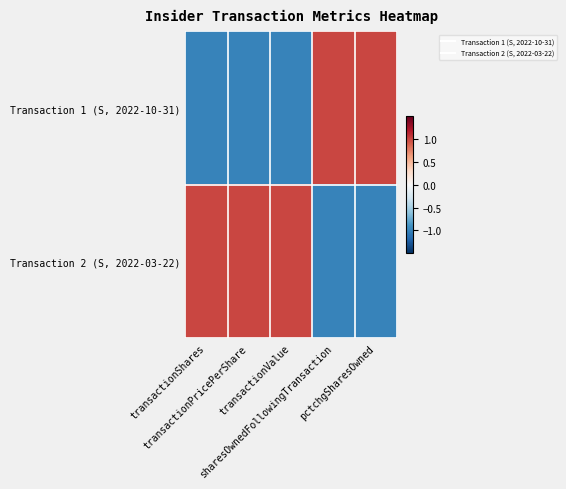

Between transactionPricePerShare and sharesOwnedFollowingTransaction, which is larger?

sharesOwnedFollowingTransaction